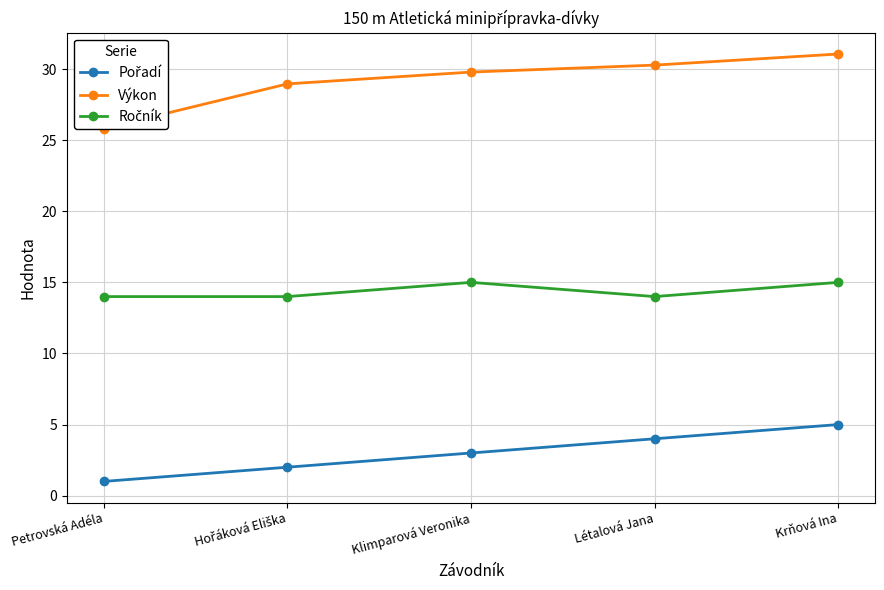

True or false: Pořadí has a value of 3.3 at Hořáková Eliška.

False